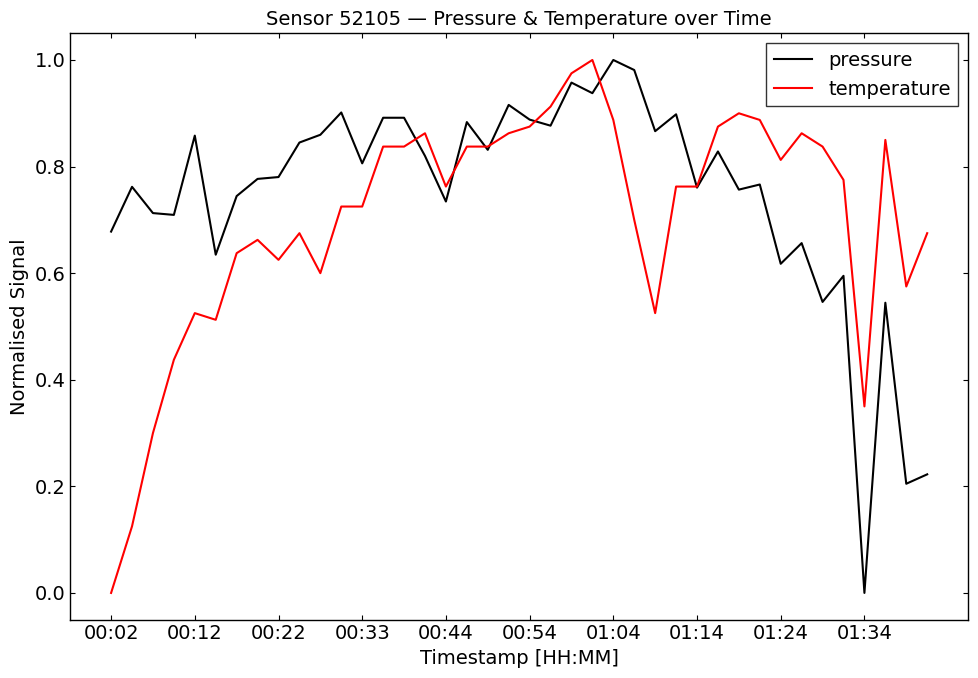

What are all the series names shown in the legend?

pressure, temperature